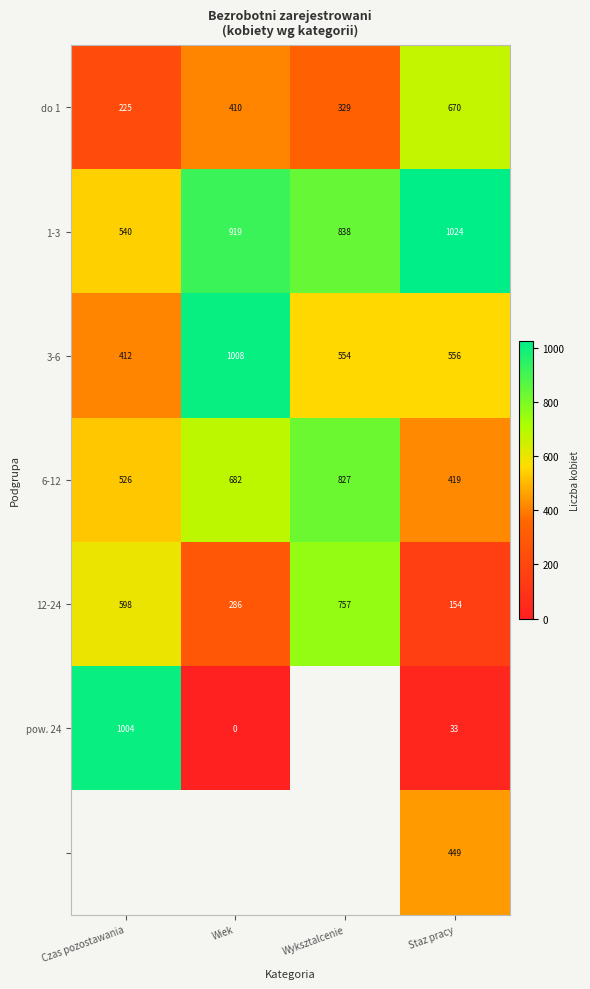

How many do 1 values are between 329 and 670?

3